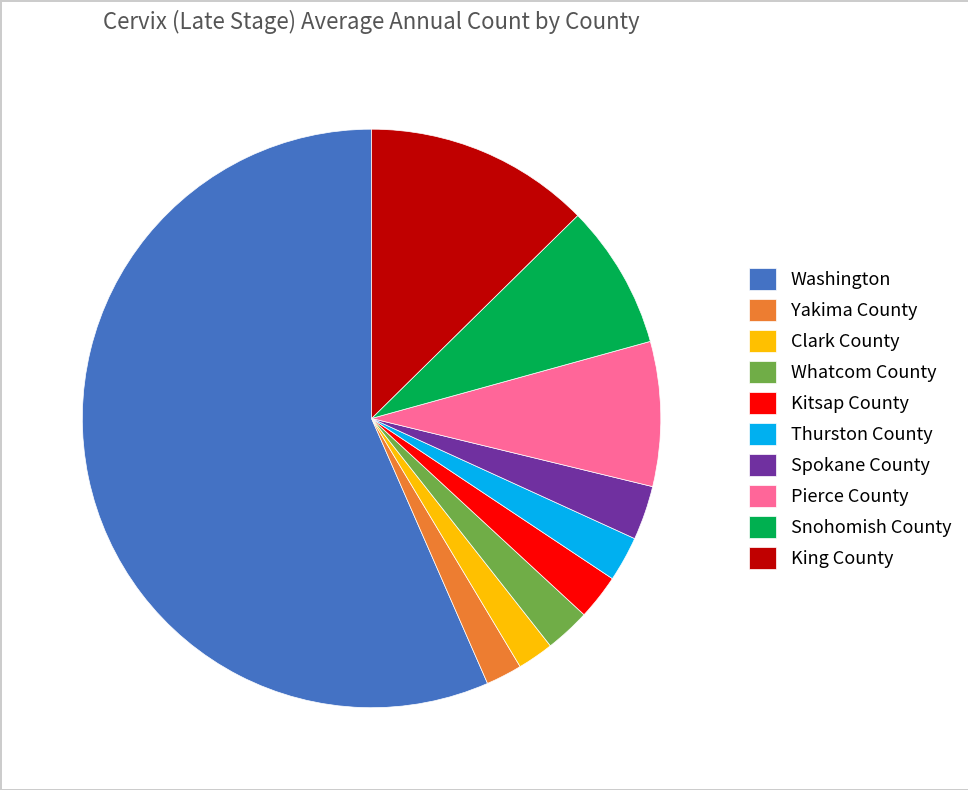

How many slices are in this pie chart?

10